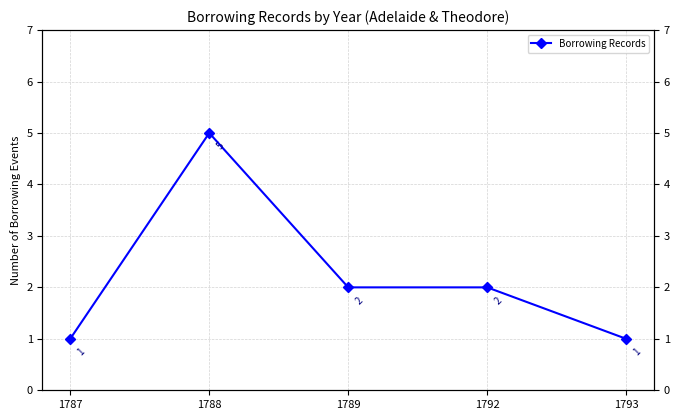

Where does the data first go above 2?

1788